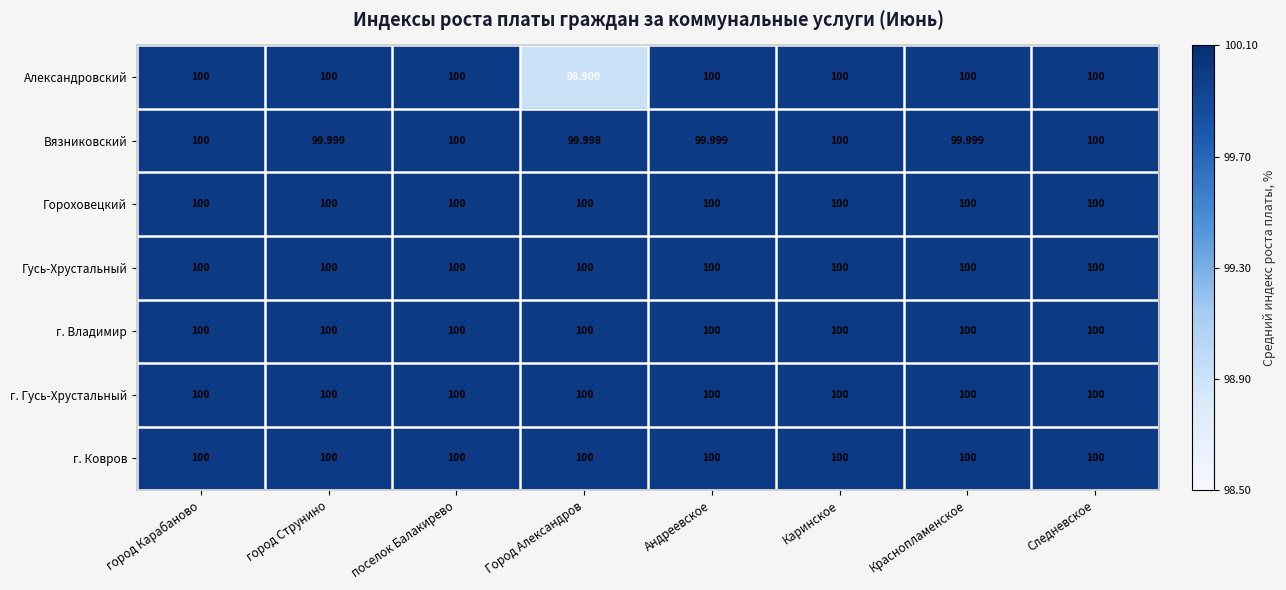

Which category has the lowest value across all series?

Город Александров